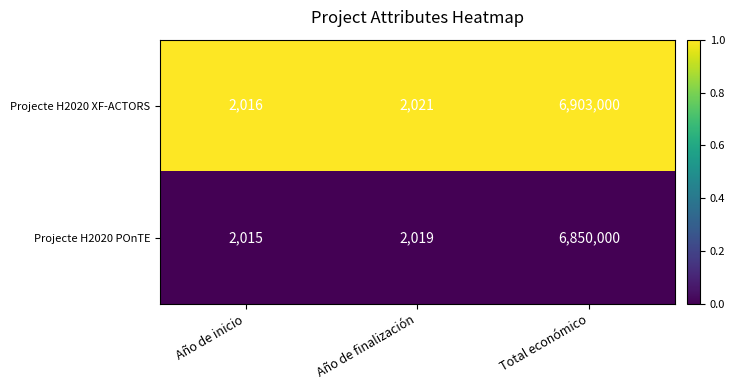

Reading right to left, list all the values displayed in this chart.

Projecte H2020 XF-ACTORS: 6903000	2021	2016
Projecte H2020 POnTE: 6850000	2019	2015